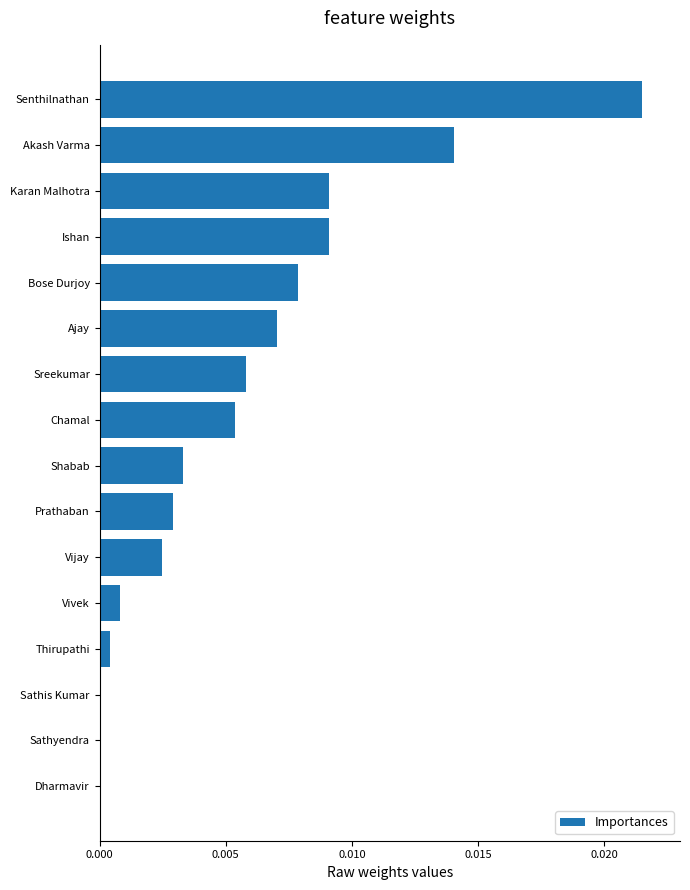

At which category does the chart reach its peak across all series?

Senthilnathan